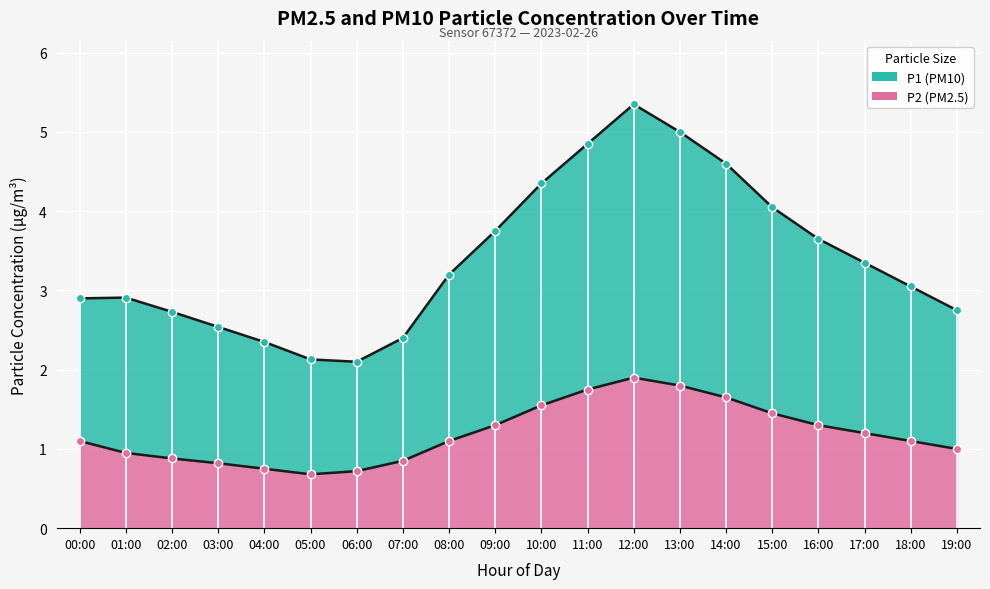

What is the label of the 8th point from the left?

07:00